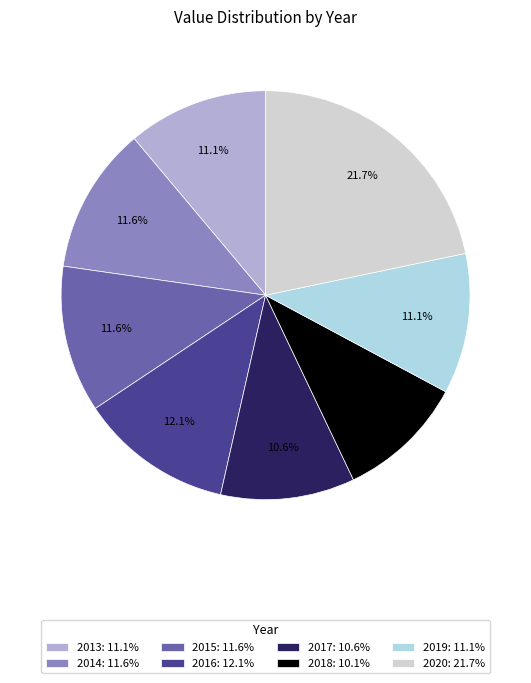

How many segments does this pie chart have?

8